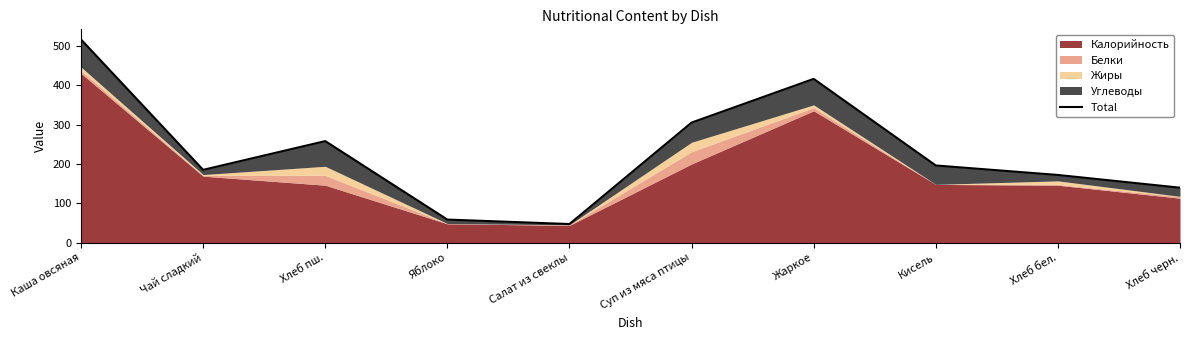

What is the sum of the values at Чай сладкий and Каша овсяная?

701.0